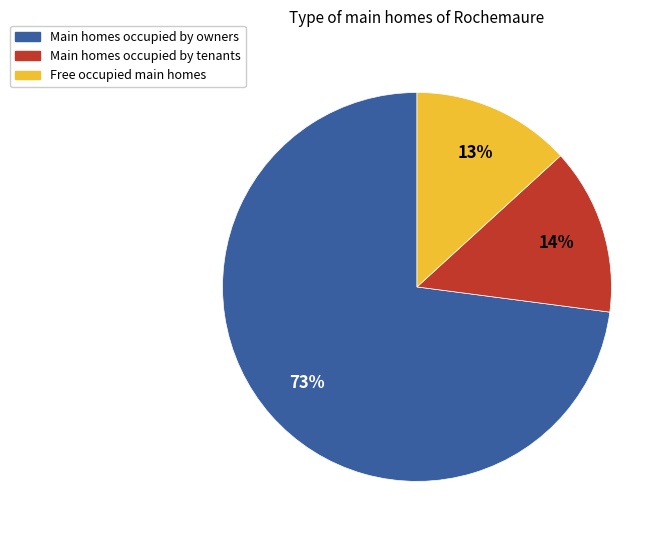

To the nearest percent, what is the difference between the largest and smallest slice percentages?

60%